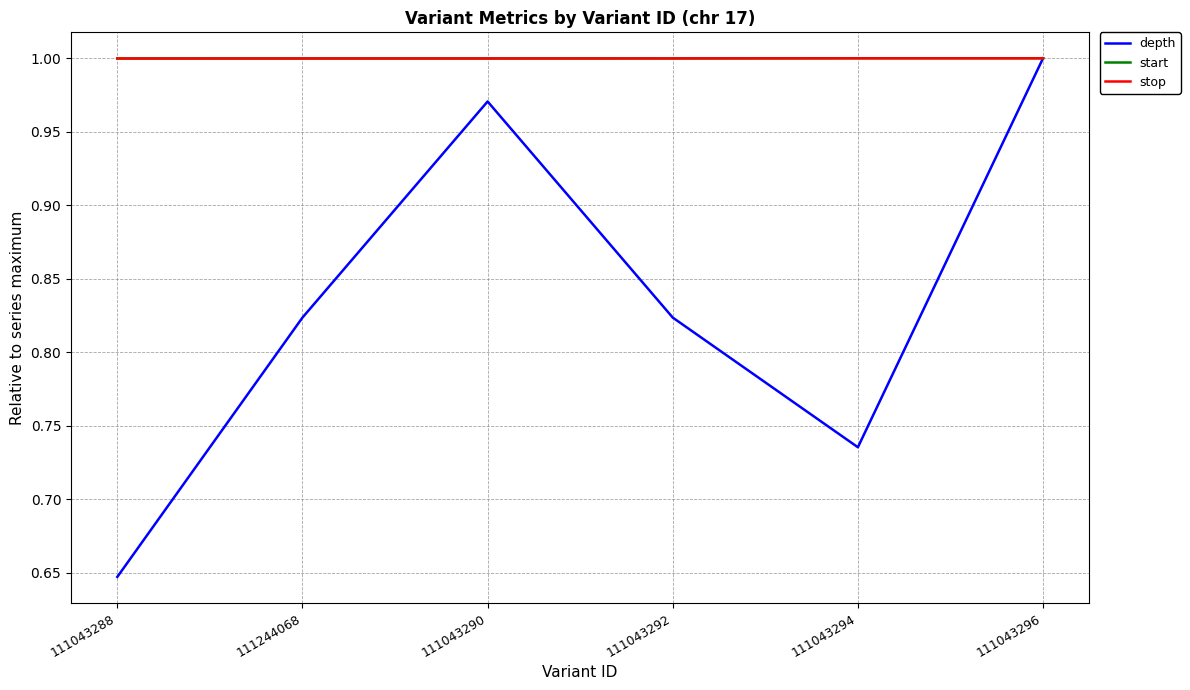

True or false: stop has a value of 1.0 at 111043294.

True